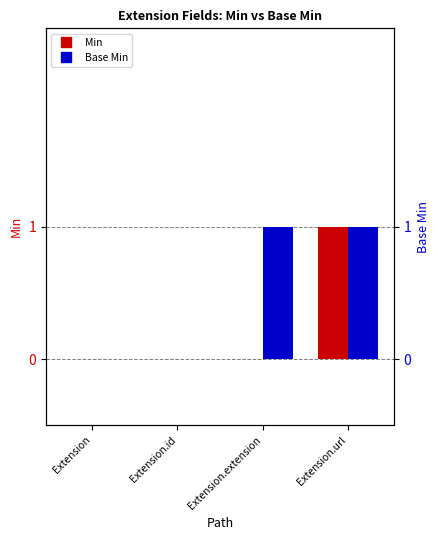

Rank the series by their maximum value, from lowest to highest.

Min, Base Min